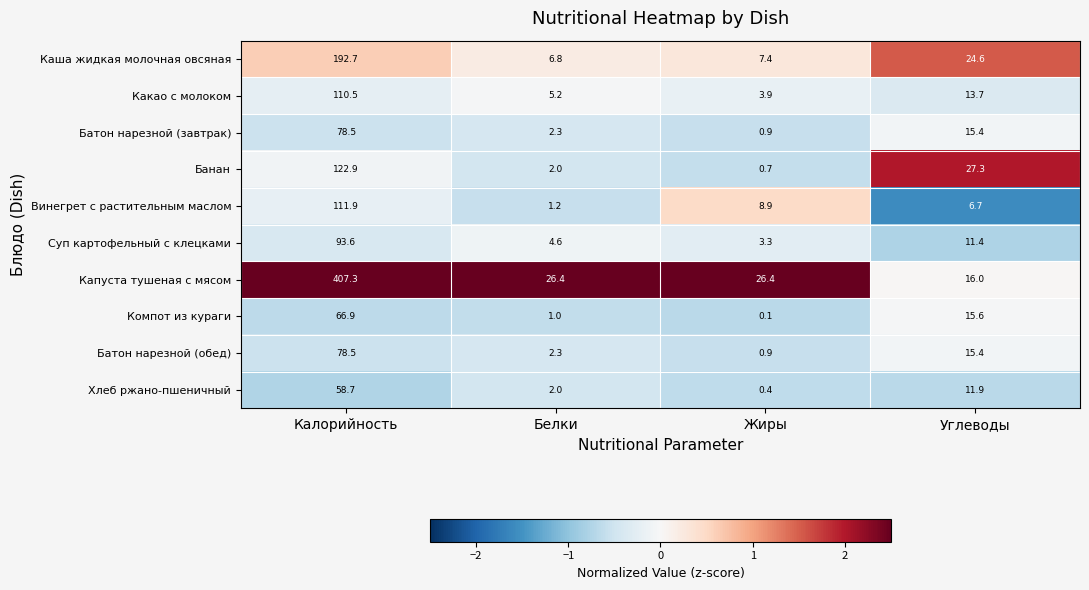

Which category has the highest value across all series?

Калорийность